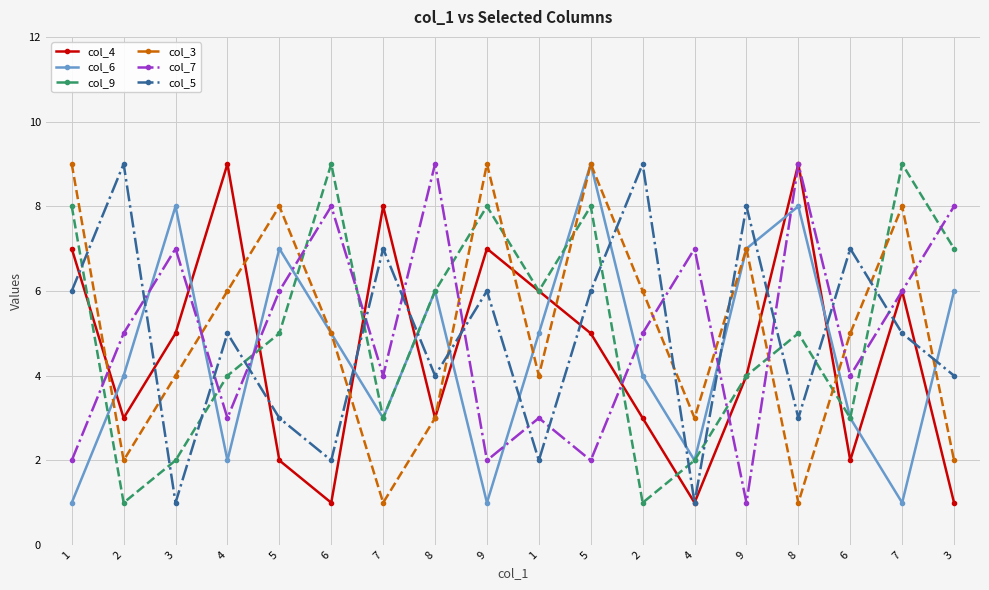

In col_4, how many points are lower than both neighbors (excluding endpoints)?

5